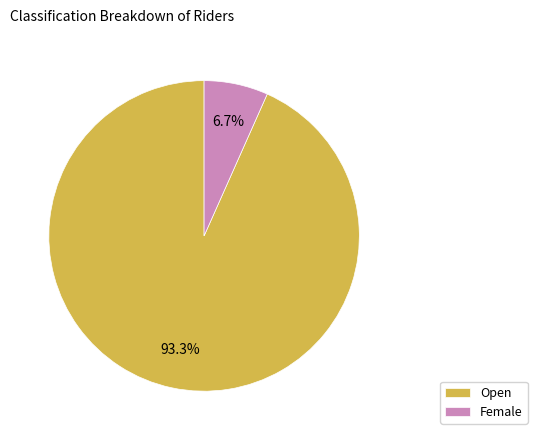

Is it true that Female is 7% of the pie?

True